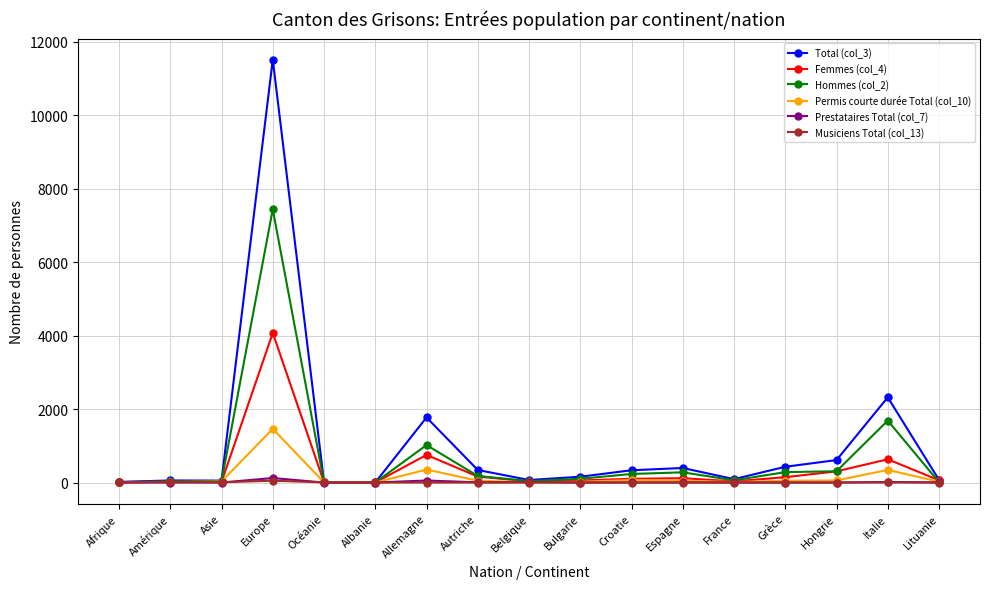

At which category is the sum across all series the highest?

Europe